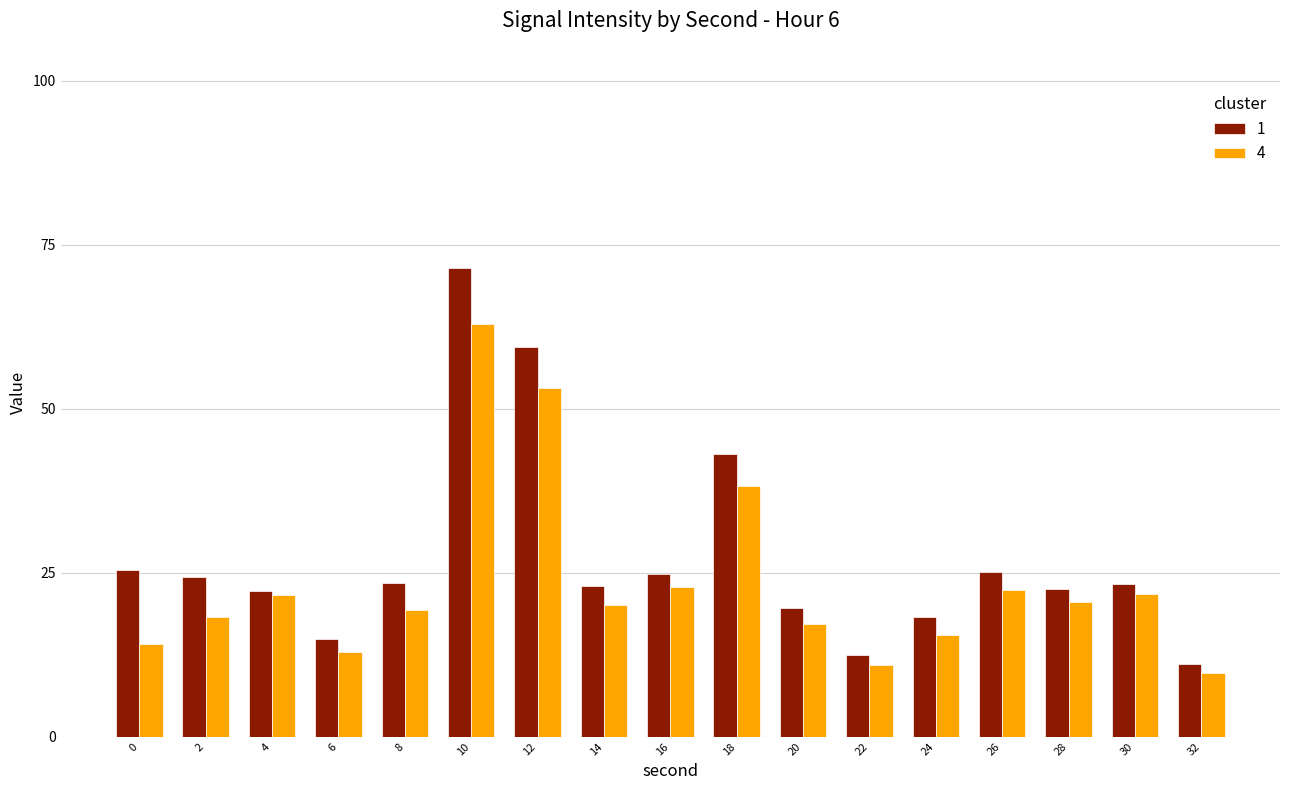

Are the bars grouped side by side (vs. stacked)?

Yes